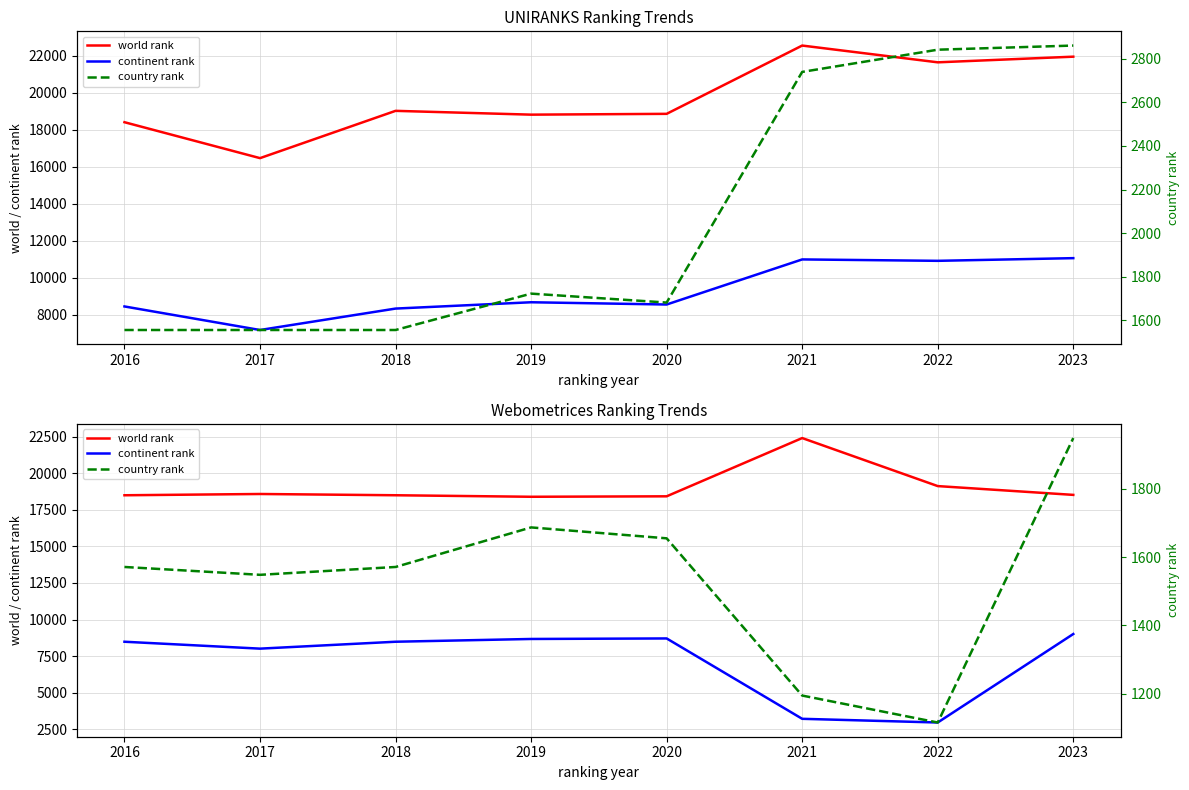

List the series in order of their overall mean, lowest first.

country rank, continent rank, world rank